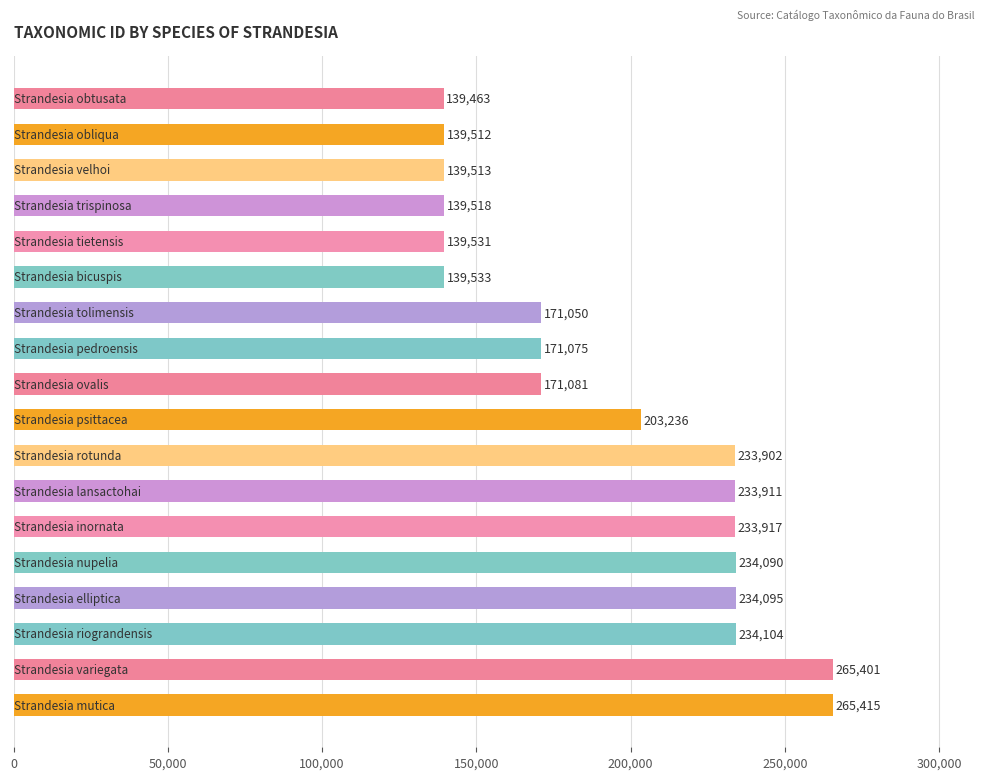

What is the difference between the maximum and second lowest values?

125903